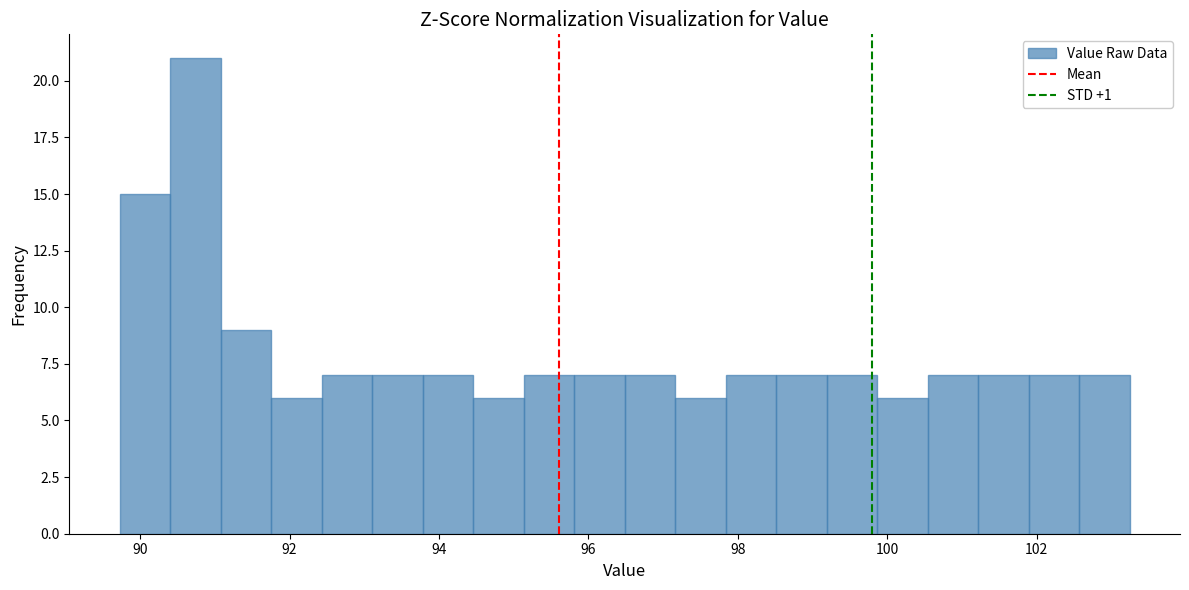

Around what value on the x-axis is the tallest bar? Give the approximate position of its centre, as read against the axis.

90.8